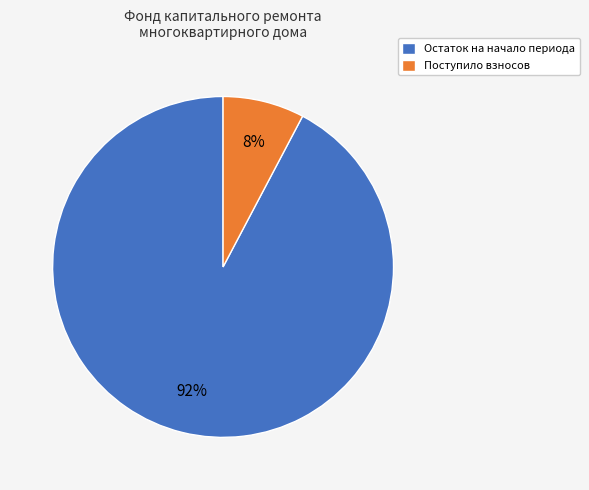

Is the sum of Поступило взносов and Остаток на начало периода greater than half?

Yes